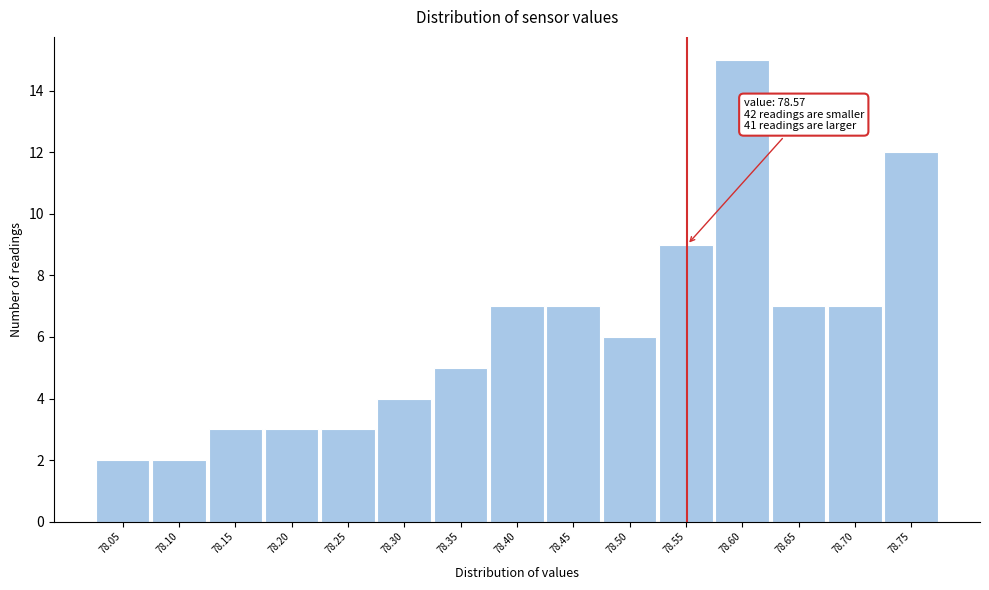

Reading right to left, extract all data points from this chart.

12	7	7	15	9	6	7	7	5	4	3	3	3	2	2